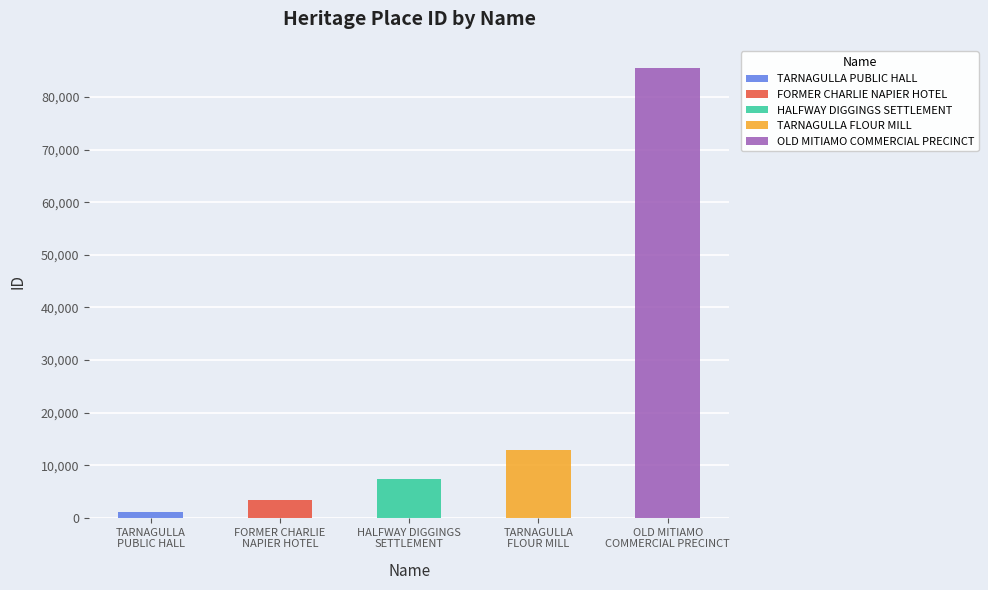

At which category does the chart reach its minimum across all series?

TARNAGULLA PUBLIC HALL